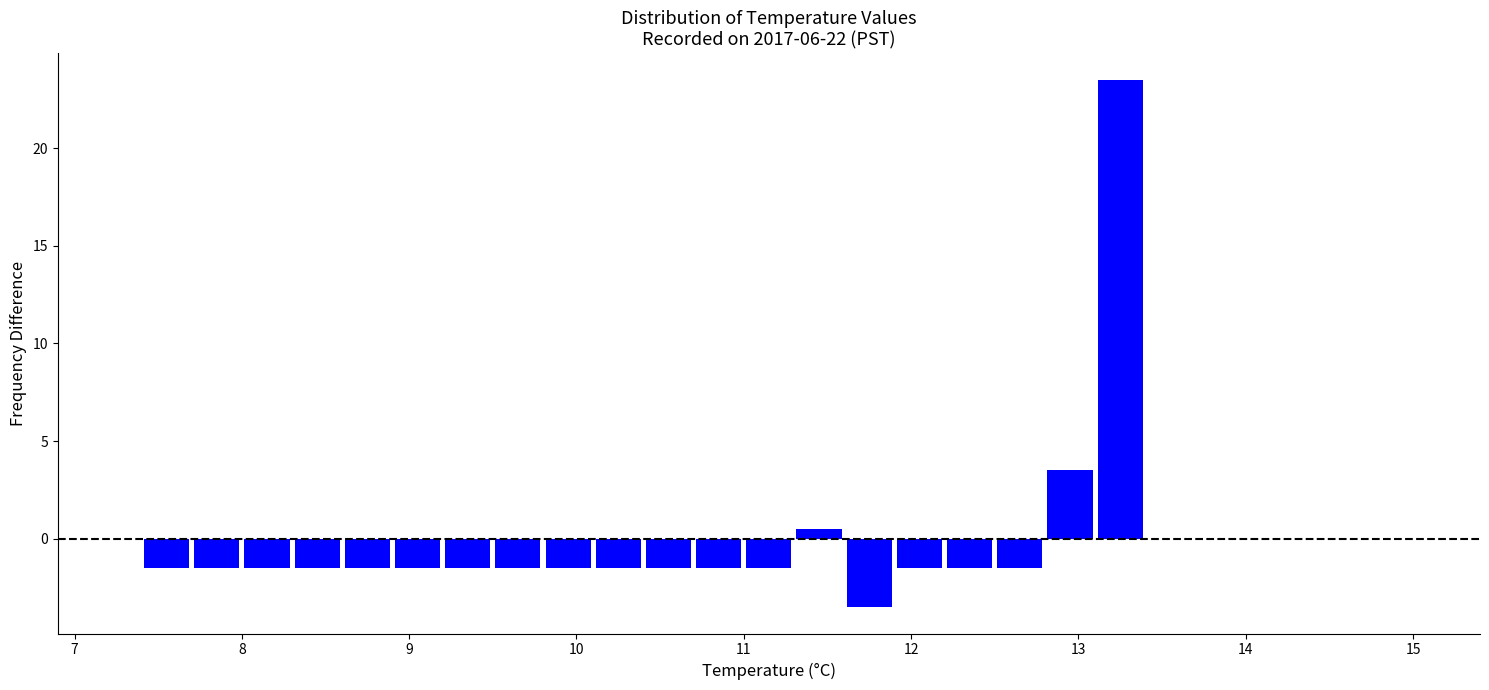

Around what value on the x-axis is the tallest bar? Give the approximate position of its centre, as read against the axis.

13.3